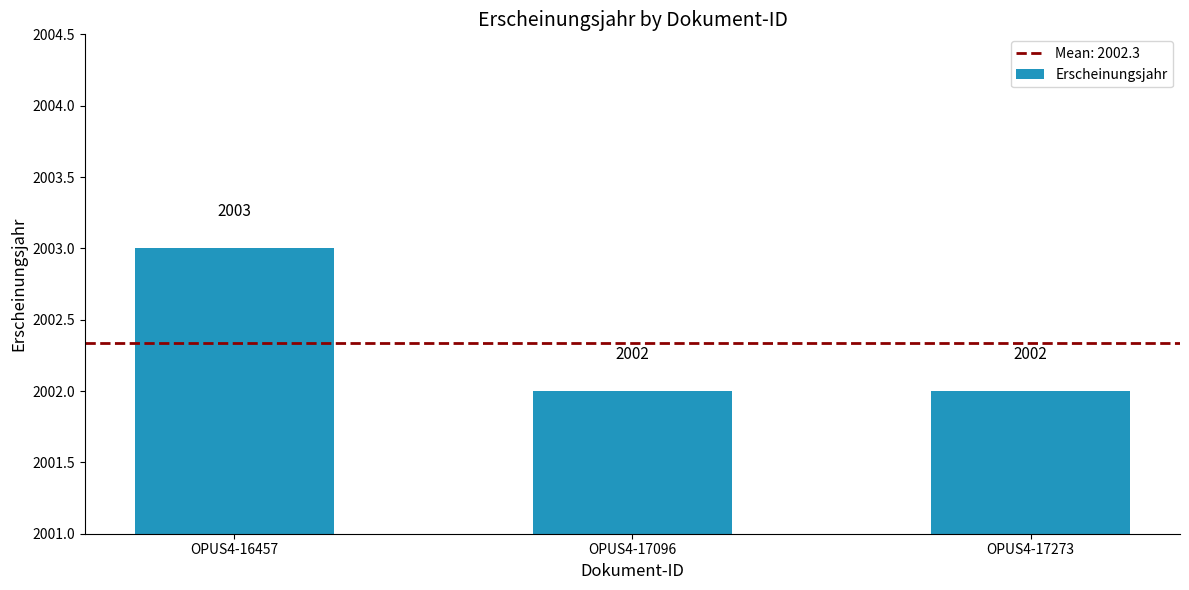

How many values are between 2002 and 2003?

3